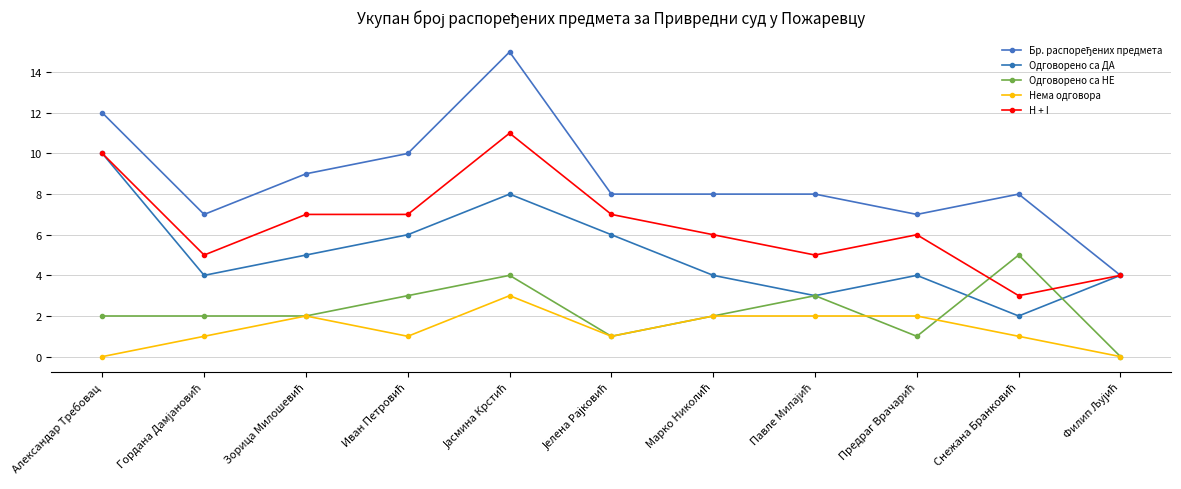

True or false: Бр. распоређених предмета has a value of 11 at Павле Милајић.

False